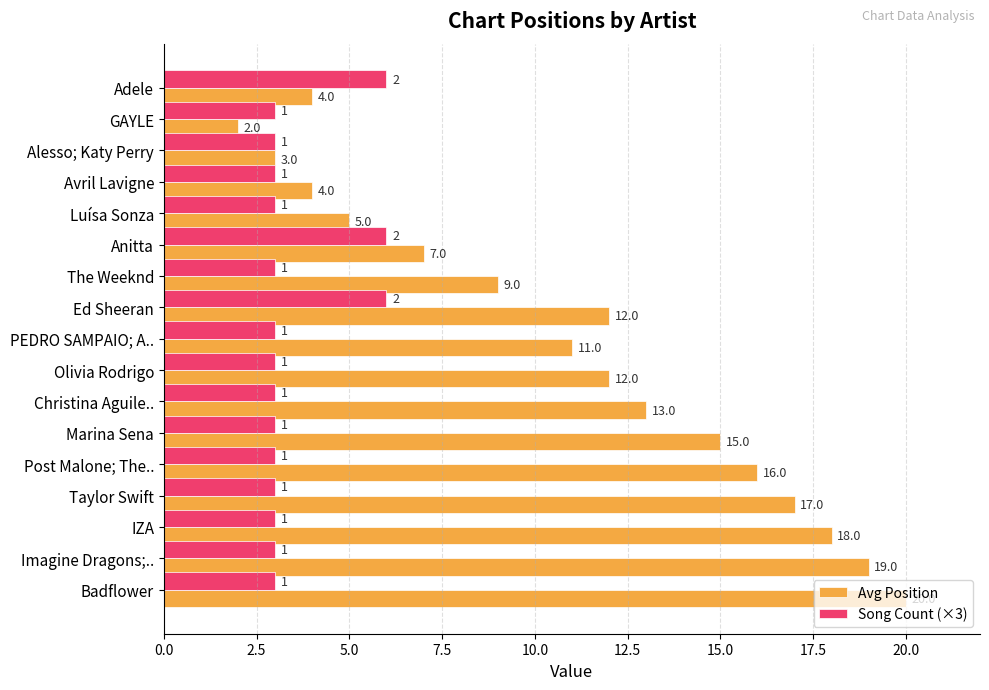

What is the approximate value of Song Count (×3) at Alesso; Katy Perry?

3